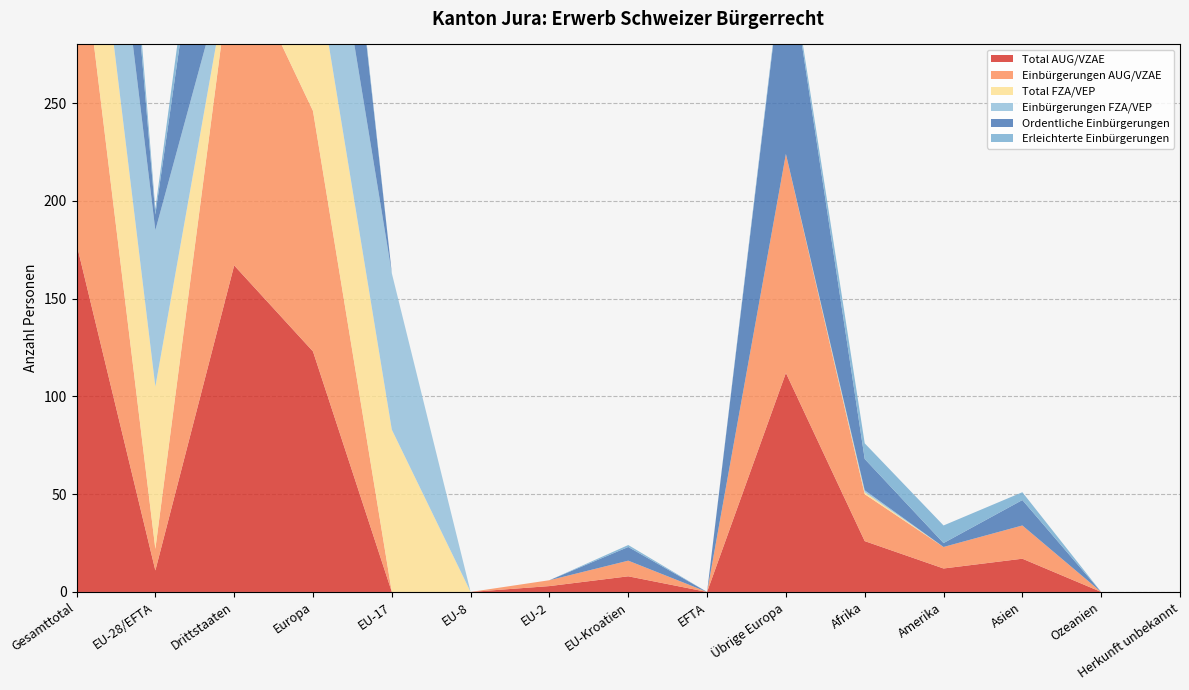

Reading left to right, transcribe all the data shown in this chart.

Total AUG/VZAE: 178	11	167	123	0	0	3	8	0	112	26	12	17	0	0
Einbürgerungen AUG/VZAE: 175	11	164	123	0	0	3	8	0	112	24	11	17	0	0
Total FZA/VEP: 84	83	1	83	83	0	0	0	0	0	1	0	0	0	0
Einbürgerungen FZA/VEP: 81	80	1	80	80	0	0	0	0	0	1	0	0	0	0
Ordentliche Einbürgerungen: 149	8	141	118	0	0	0	7	0	110	16	2	13	0	0
Erleichterte Einbürgerungen: 26	3	23	5	0	0	0	1	0	2	8	9	4	0	0